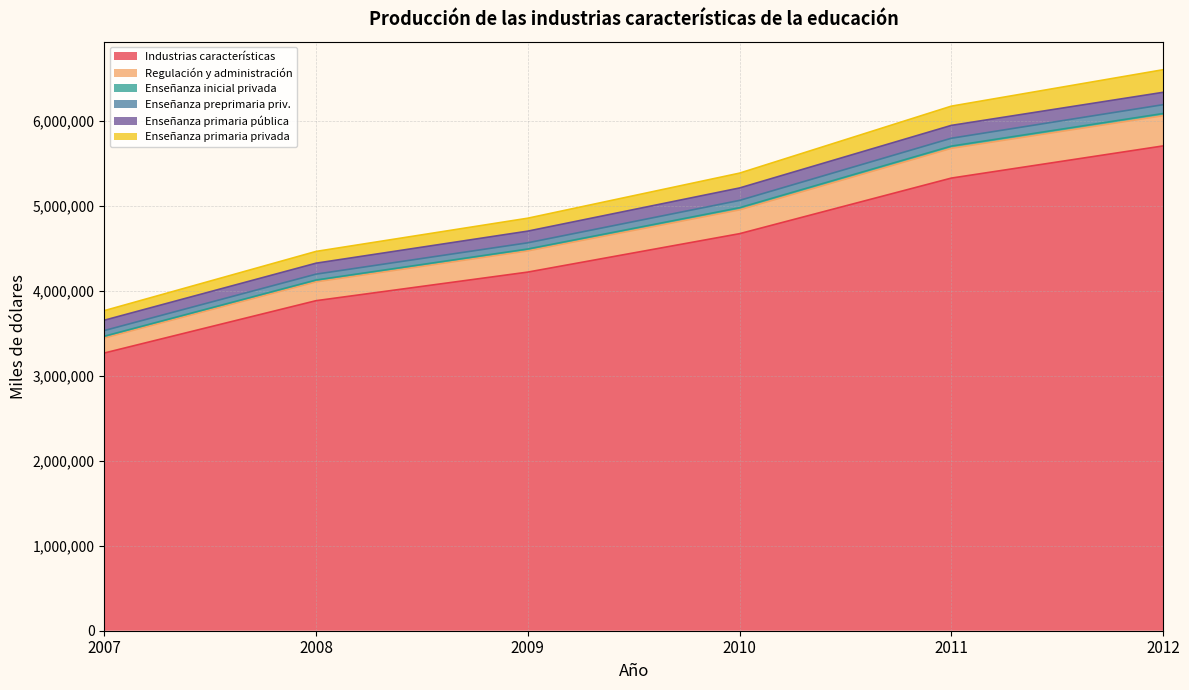

True or false: Regulación y administración and Enseñanza primaria privada intersect in this chart.

False